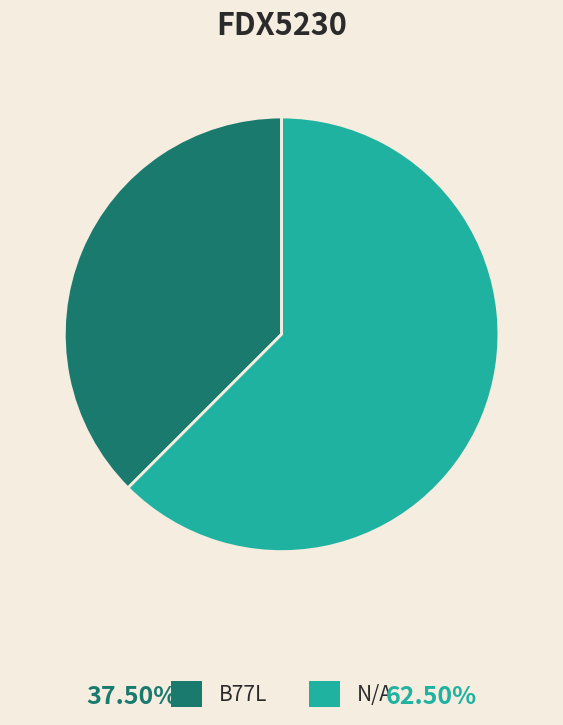

Is it true that B77L is 38% of the pie?

True